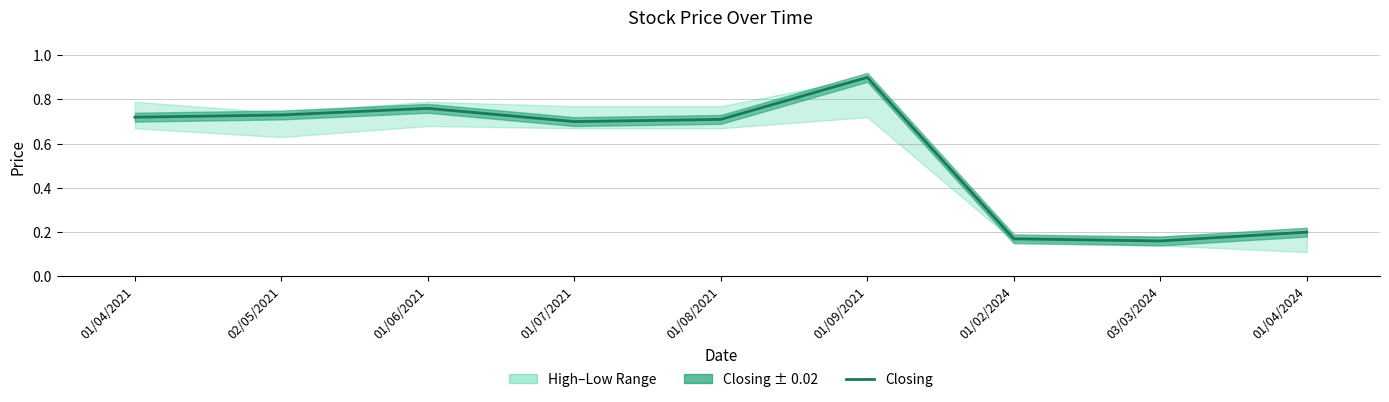

Where is the first local maximum?

01/06/2021